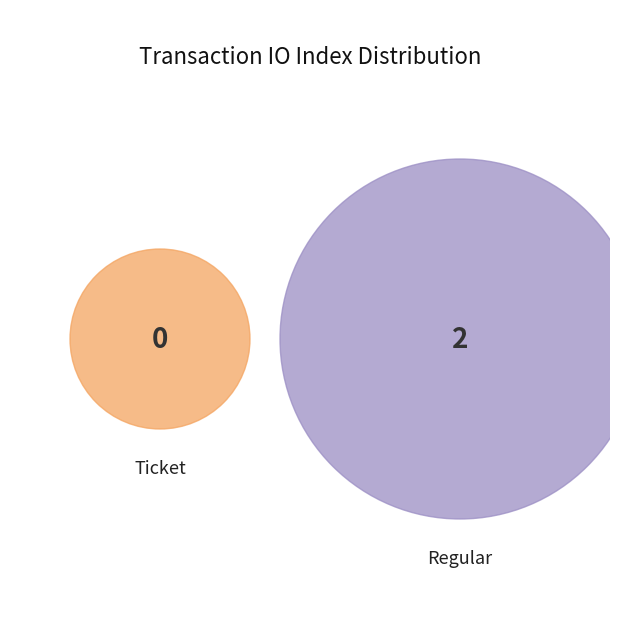

Which slice is the largest?

Regular